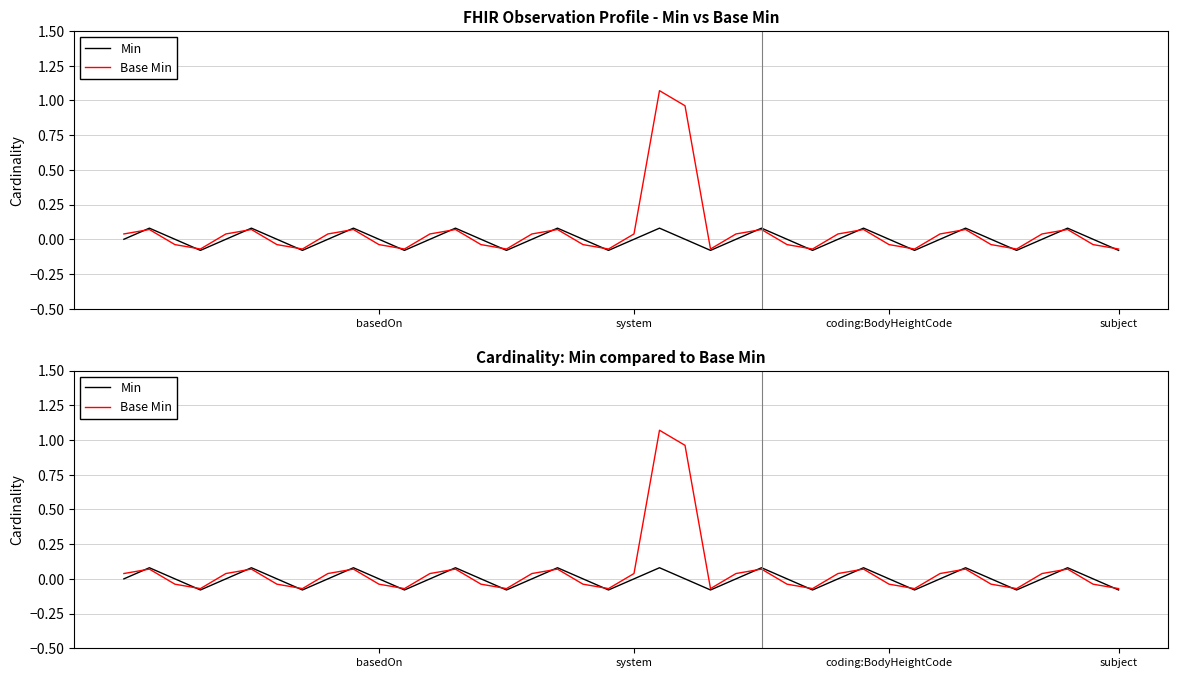

The Min series shows -0.0 at system. True or false?

False